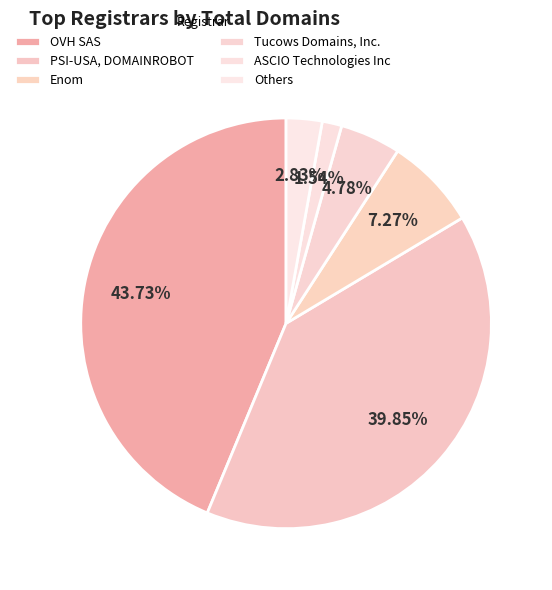

What is the largest slice in the pie chart?

OVH SAS